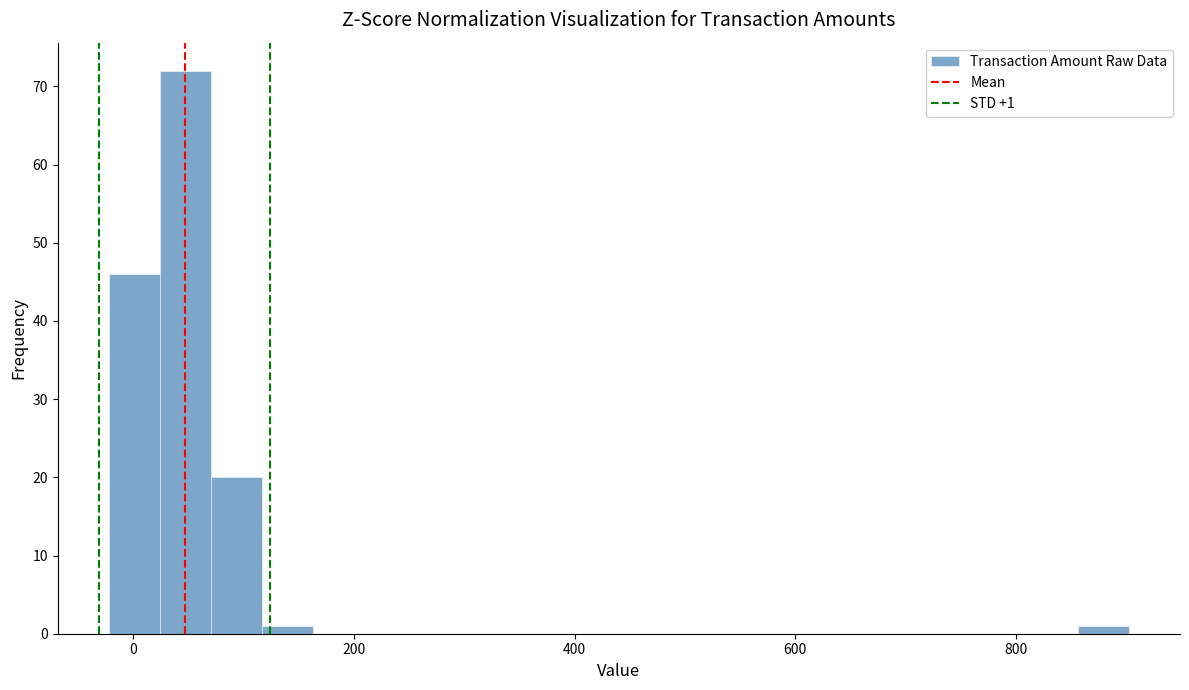

Read against the x-axis, roughly where is the centre of the tallest bar?

40